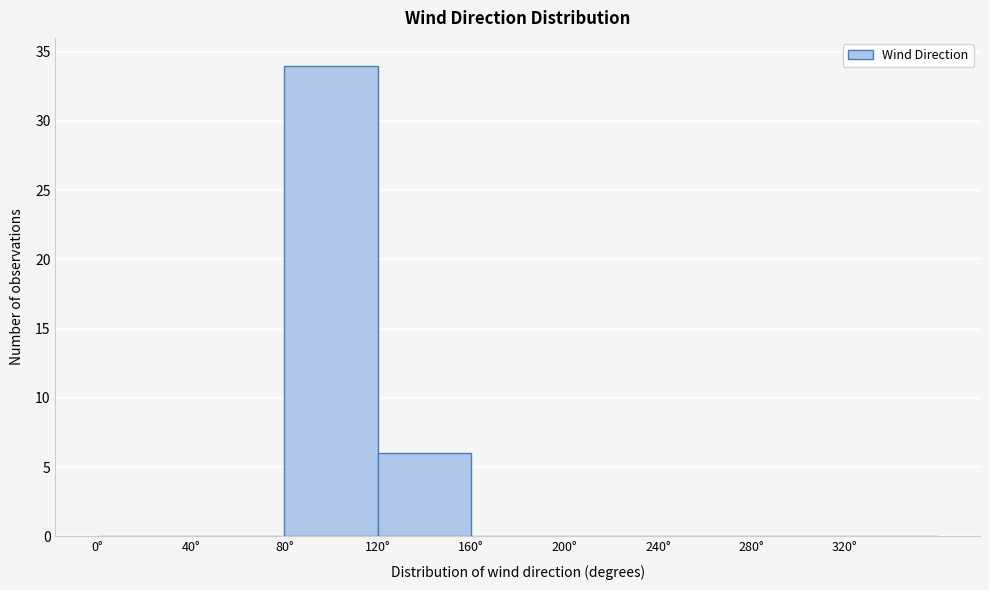

Reading left to right, list every bar in this chart as the range it spans on the x-axis followed by its height. The values are not printed on the chart, so give them approximately, as read against the axis.

0 to 40: 0
40 to 80: 0
80 to 120: 34
120 to 160: 6
160 to 200: 0
200 to 240: 0
240 to 280: 0
280 to 320: 0
320 to 360: 0